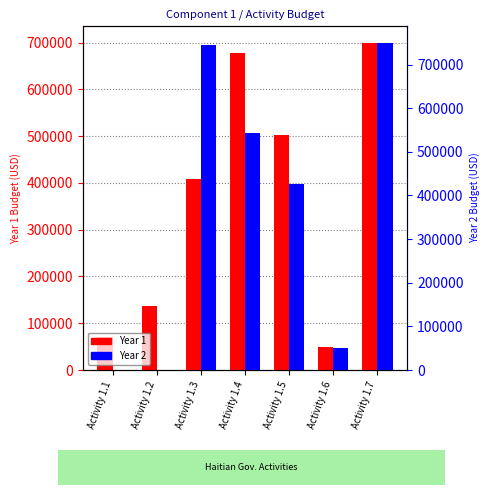

What are all the series names shown in the legend?

Year 1, Year 2